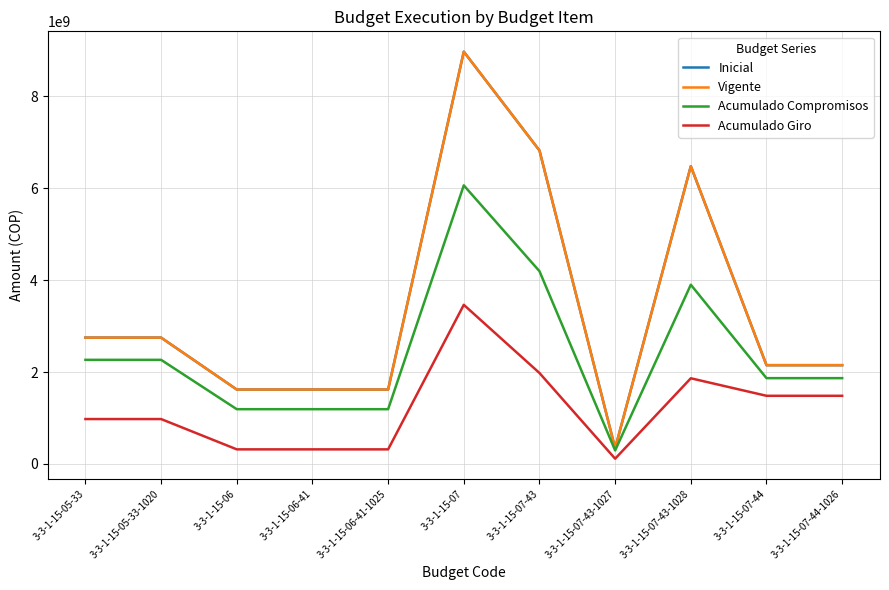

True or false: Acumulado Giro and Inicial cross at least once.

False